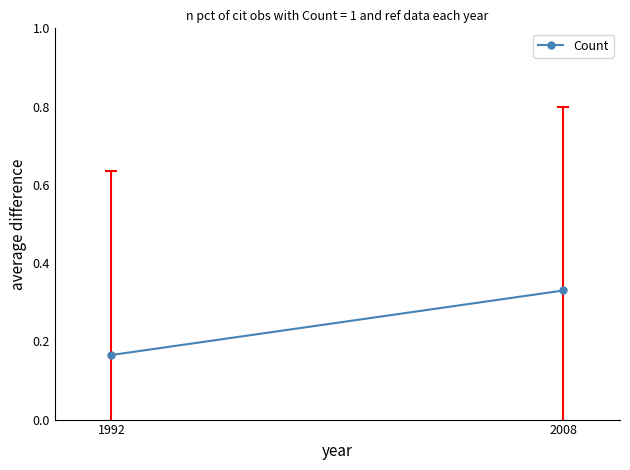

What is the approximate value at 1992?

0.2